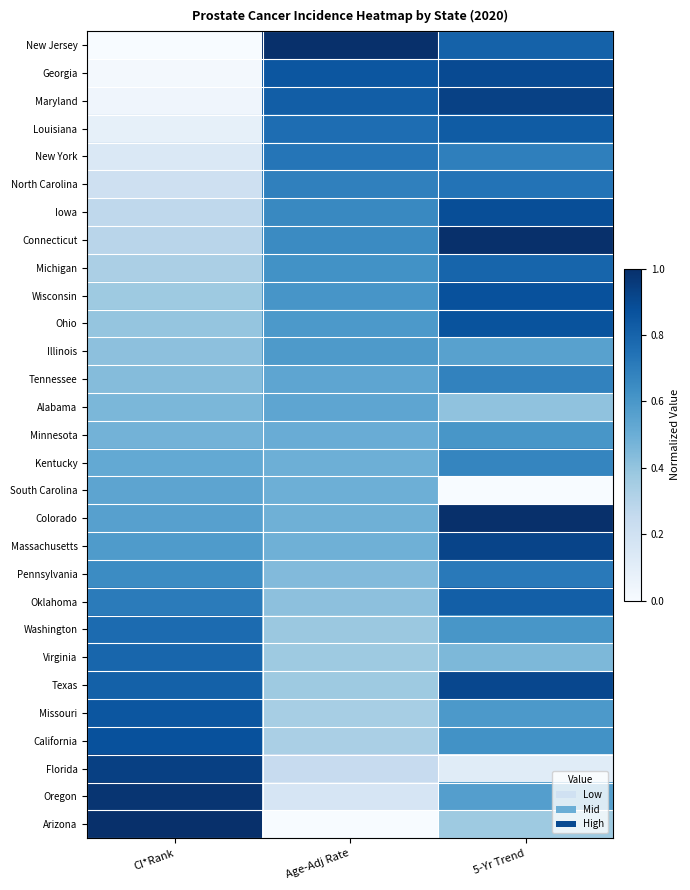

At Age-Adj Rate, list the series in order from largest to smallest.

New Jersey, Georgia, Maryland, Louisiana, New York, North Carolina, Iowa, Connecticut, Michigan, Wisconsin, Ohio, Illinois, Tennessee, Alabama, Minnesota, Kentucky, South Carolina, Colorado, Massachusetts, Pennsylvania, Oklahoma, Washington, Virginia, Texas, Missouri, California, Florida, Oregon, Arizona